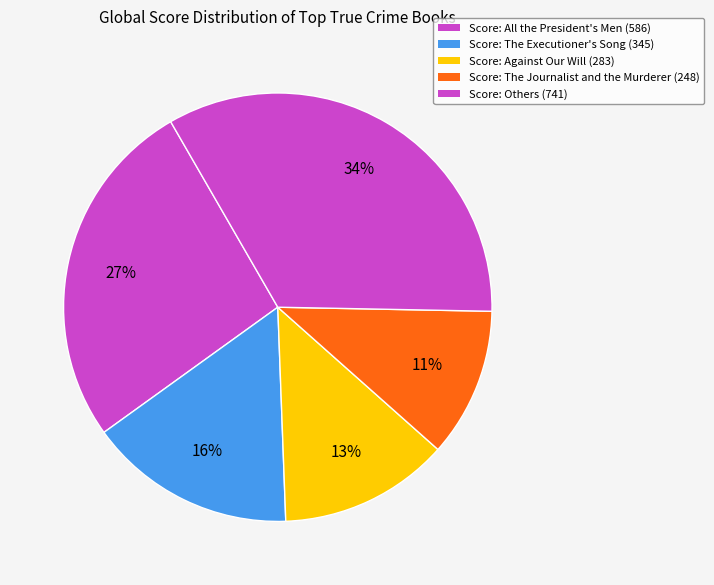

How many slices are in this pie chart?

5